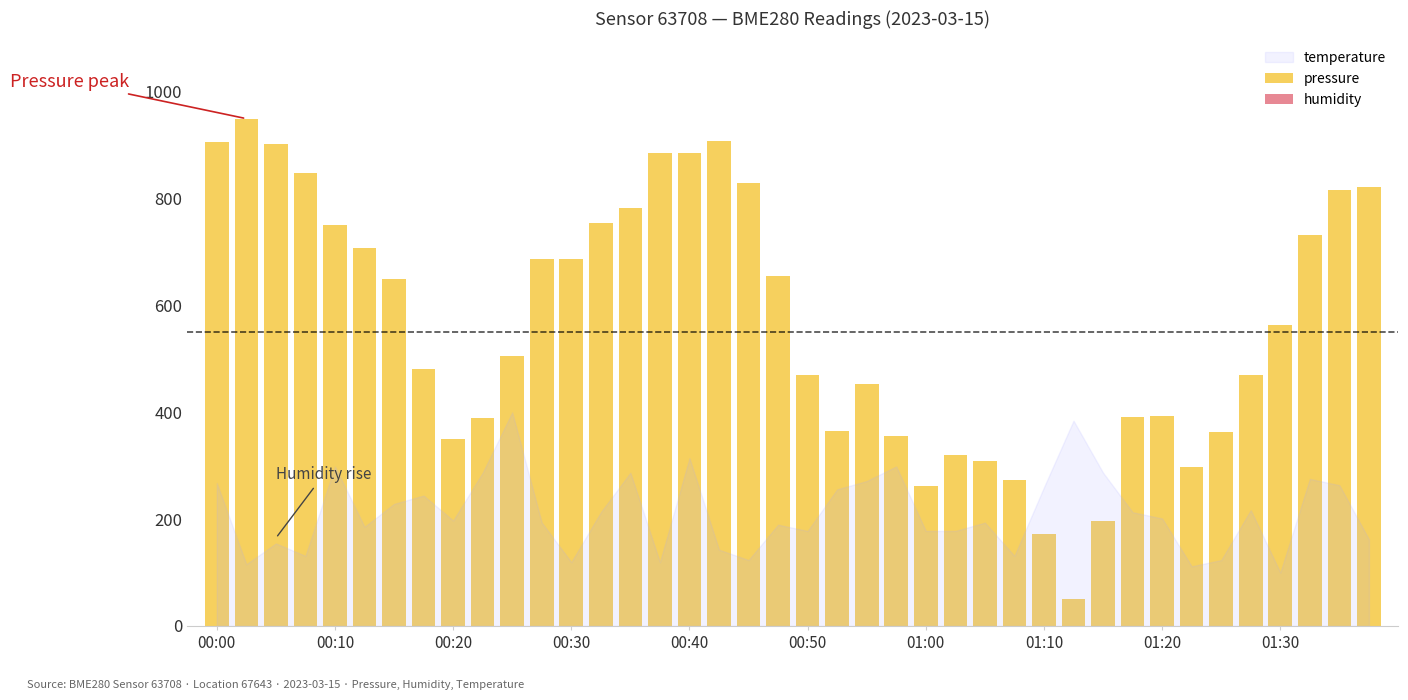

How many bars are there in total?

40